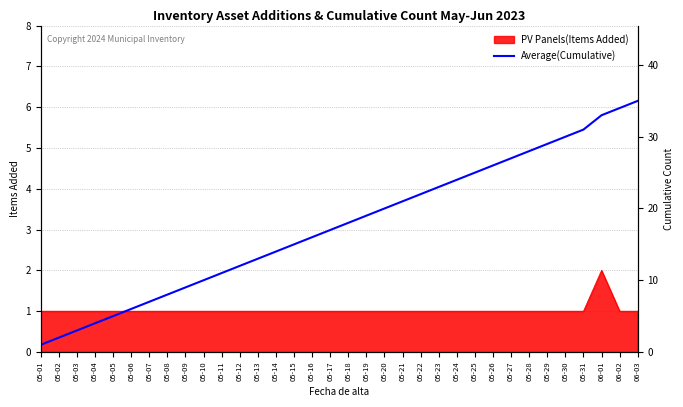

Which category has the highest value in the PV Panels(Items Added) series?

06-01